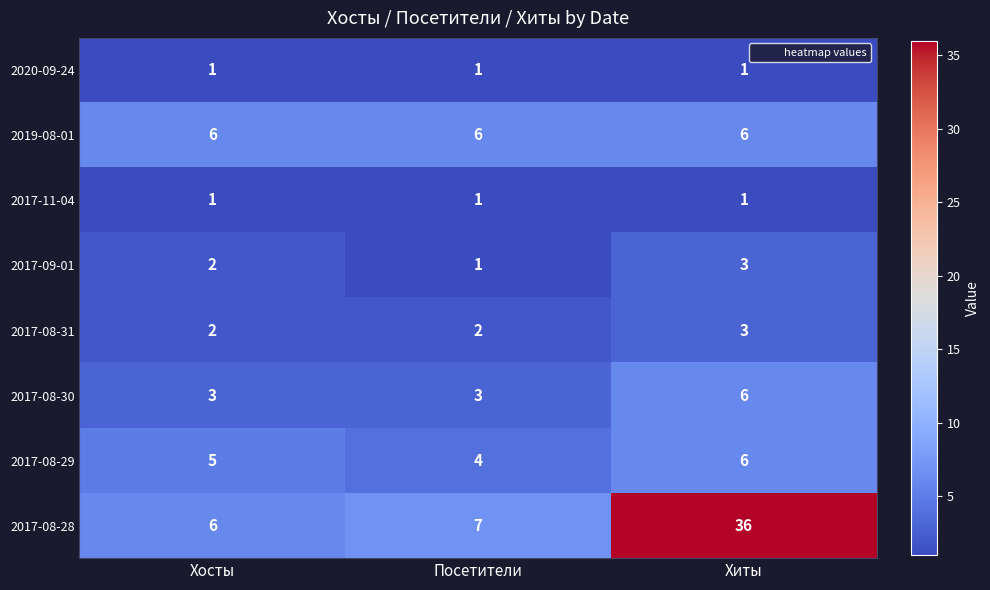

What is the difference between the highest and lowest values at Посетители?

6